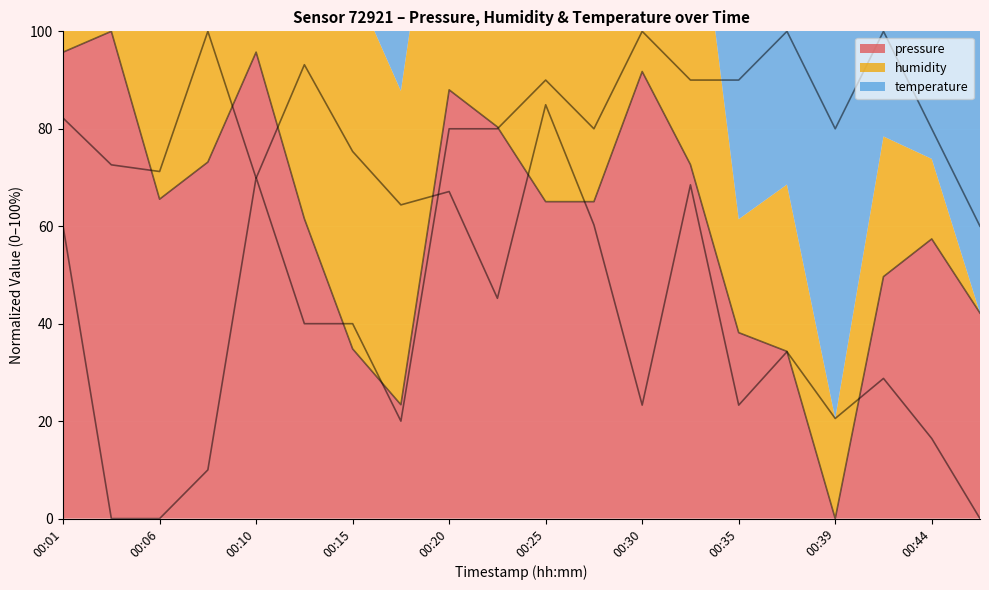

At how many categories does at least one series exceed 51?

20